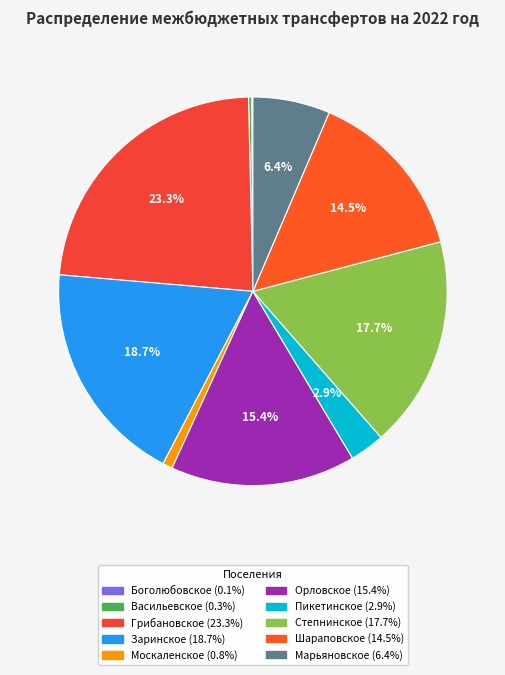

How many segments does this pie chart have?

10